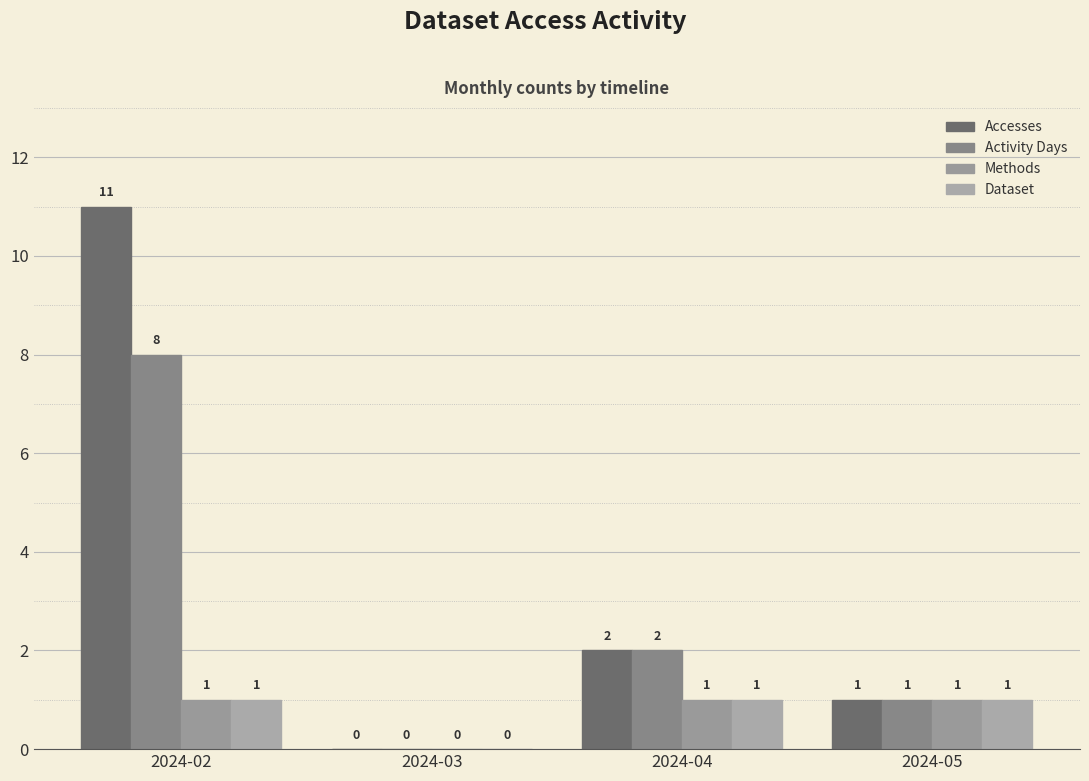

Rank the categories by Dataset value from highest to lowest.

2024-02, 2024-04, 2024-05, 2024-03